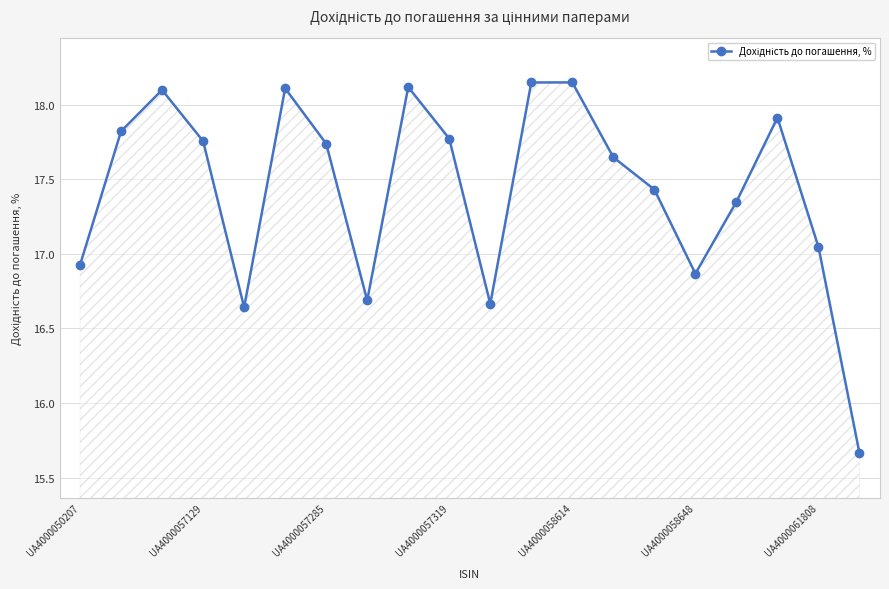

What is the difference between the maximum and minimum values?

2.5